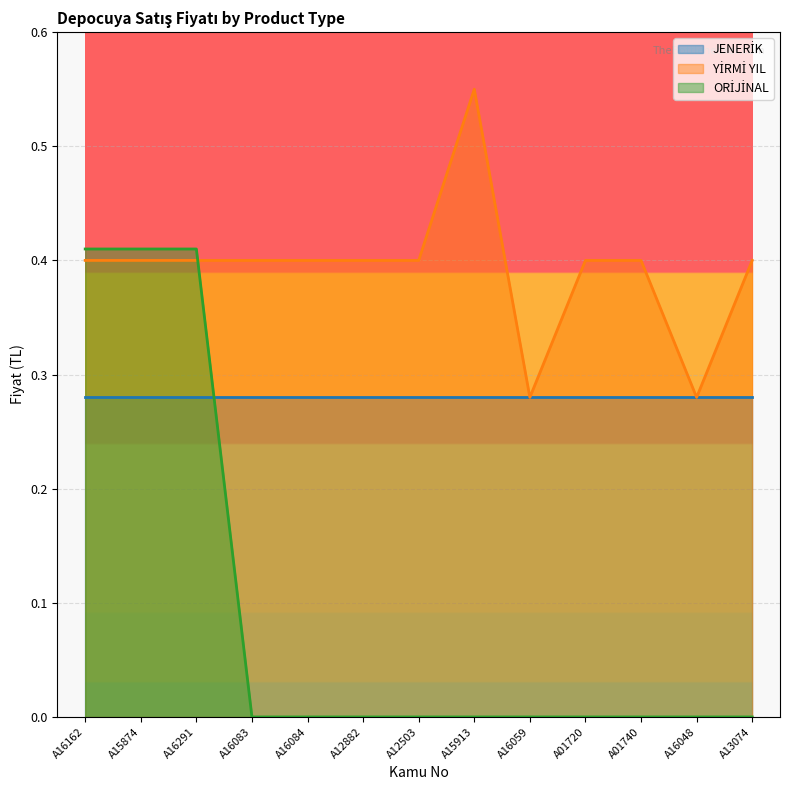

Does the chart display data point markers on the line(s)?

No